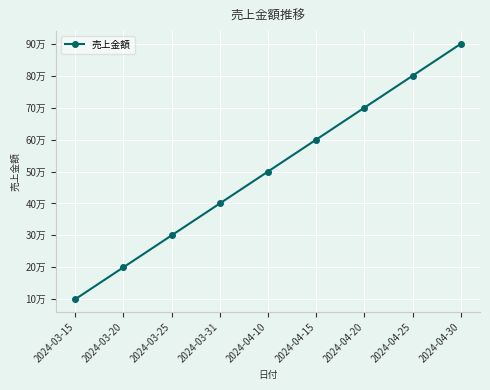

List the labels in order of value, largest first.

2024-04-30, 2024-04-25, 2024-04-20, 2024-04-15, 2024-04-10, 2024-03-31, 2024-03-25, 2024-03-20, 2024-03-15